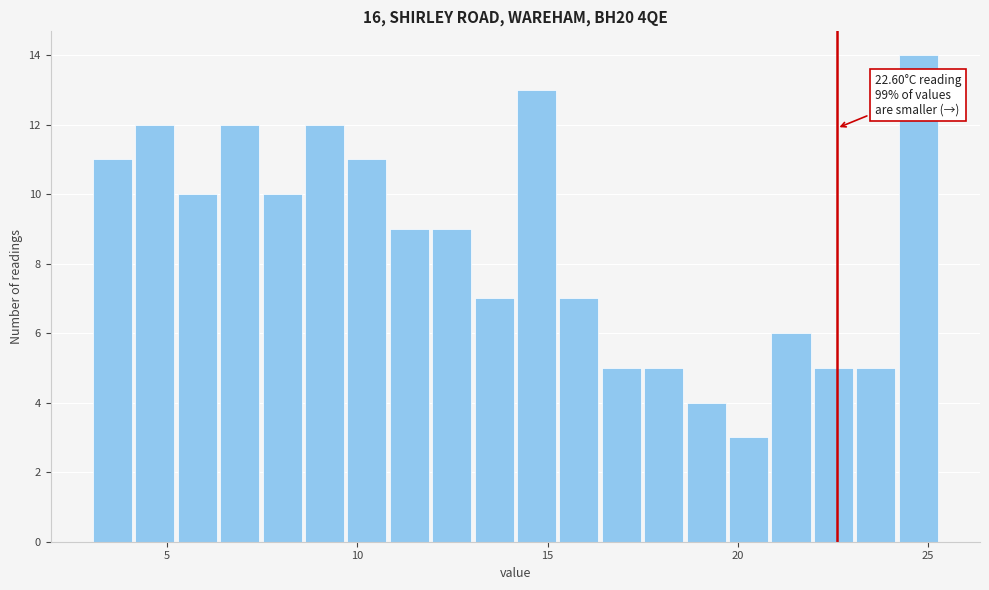

Read against the x-axis, roughly where is the centre of the tallest bar?

24.5